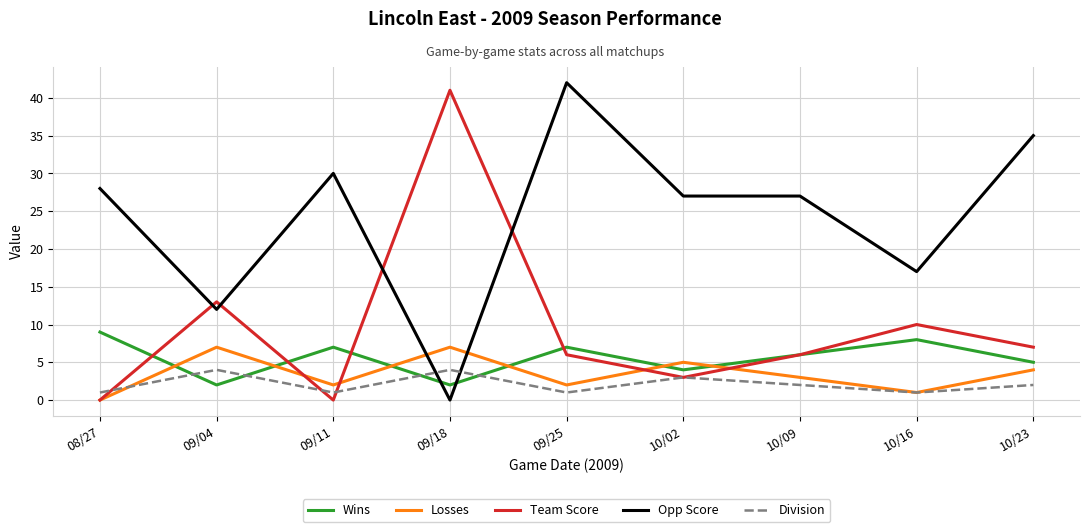

At which category is the sum across all series the highest?

09/25